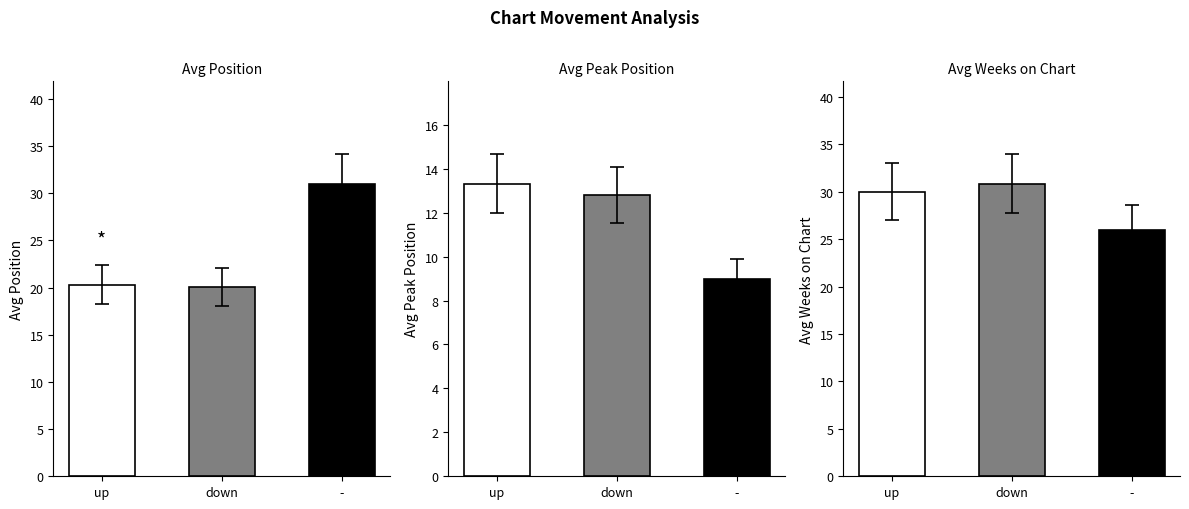

What is the difference between the highest and lowest values at -?

22.0